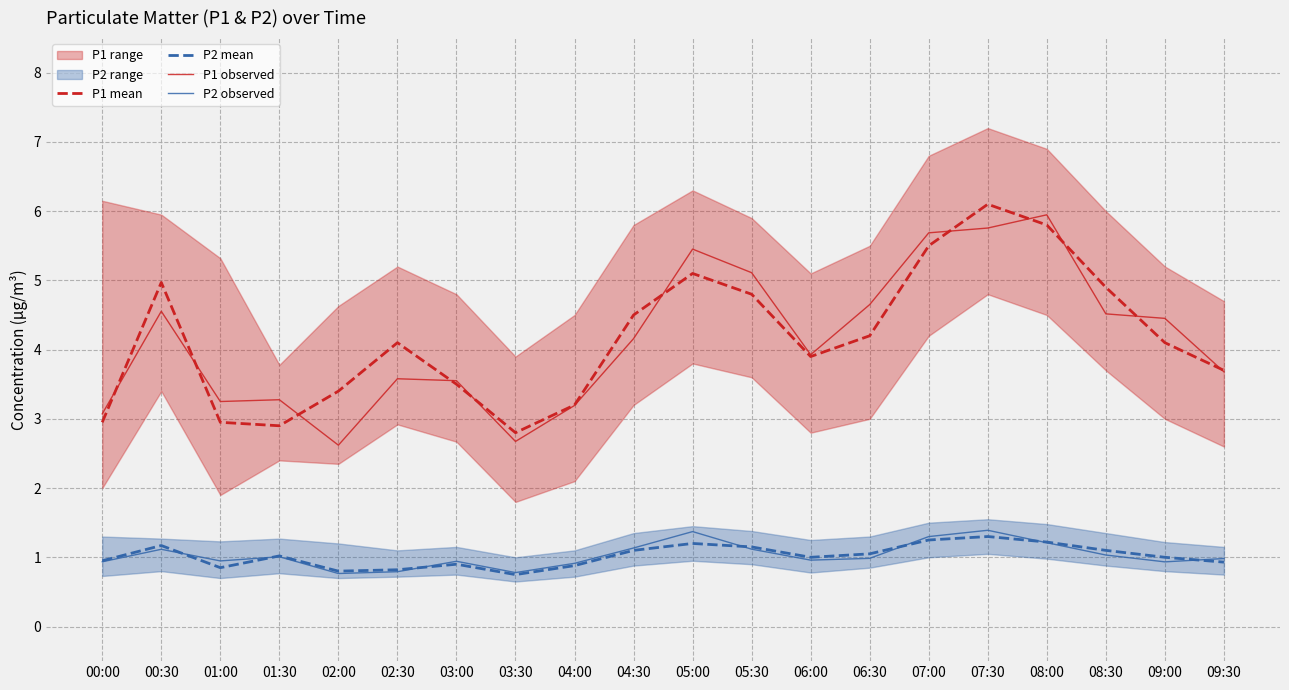

Where does the P1 mean series first go above 4?

00:30